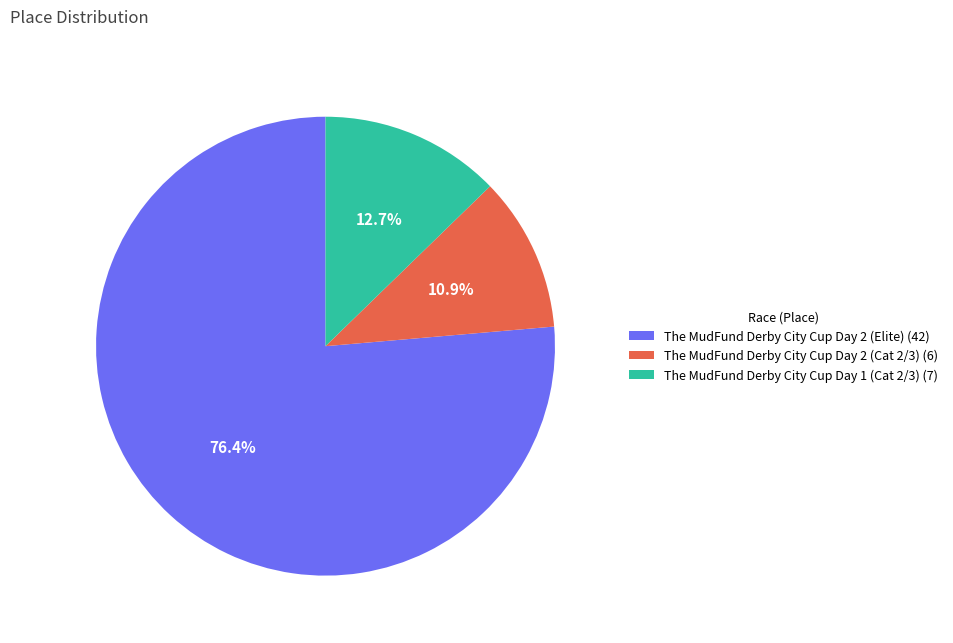

To the nearest percent, what is the combined percentage of The MudFund Derby City Cup Day 1 (Cat 2/3) and The MudFund Derby City Cup Day 2 (Cat 2/3)?

24%